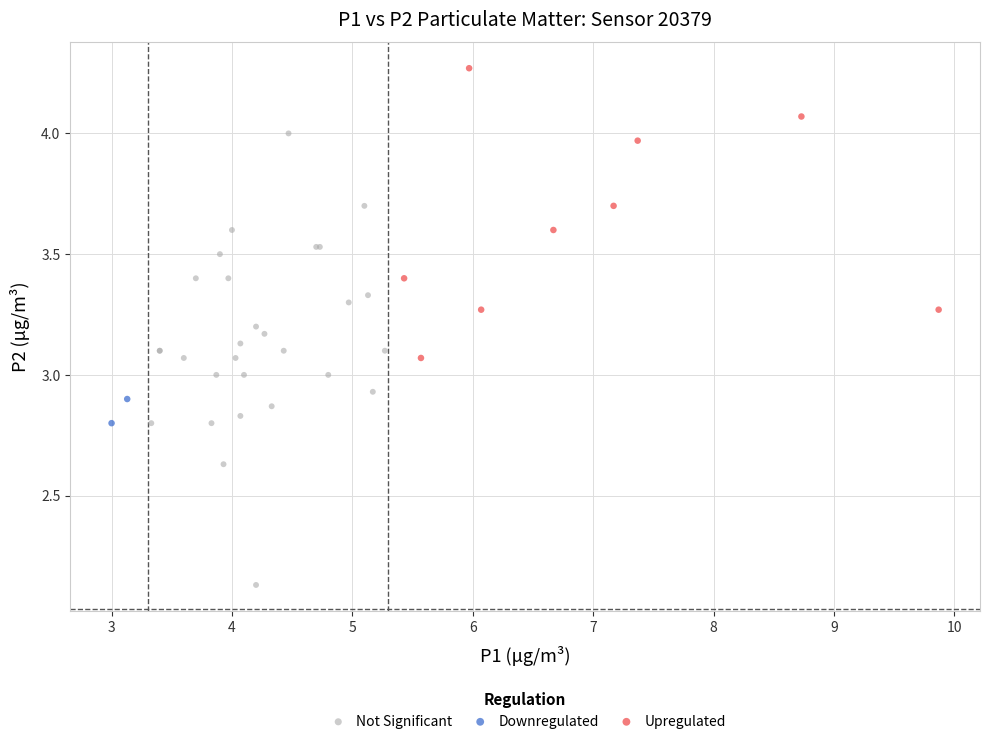

Which series has the widest spread of Y values?

Not Significant